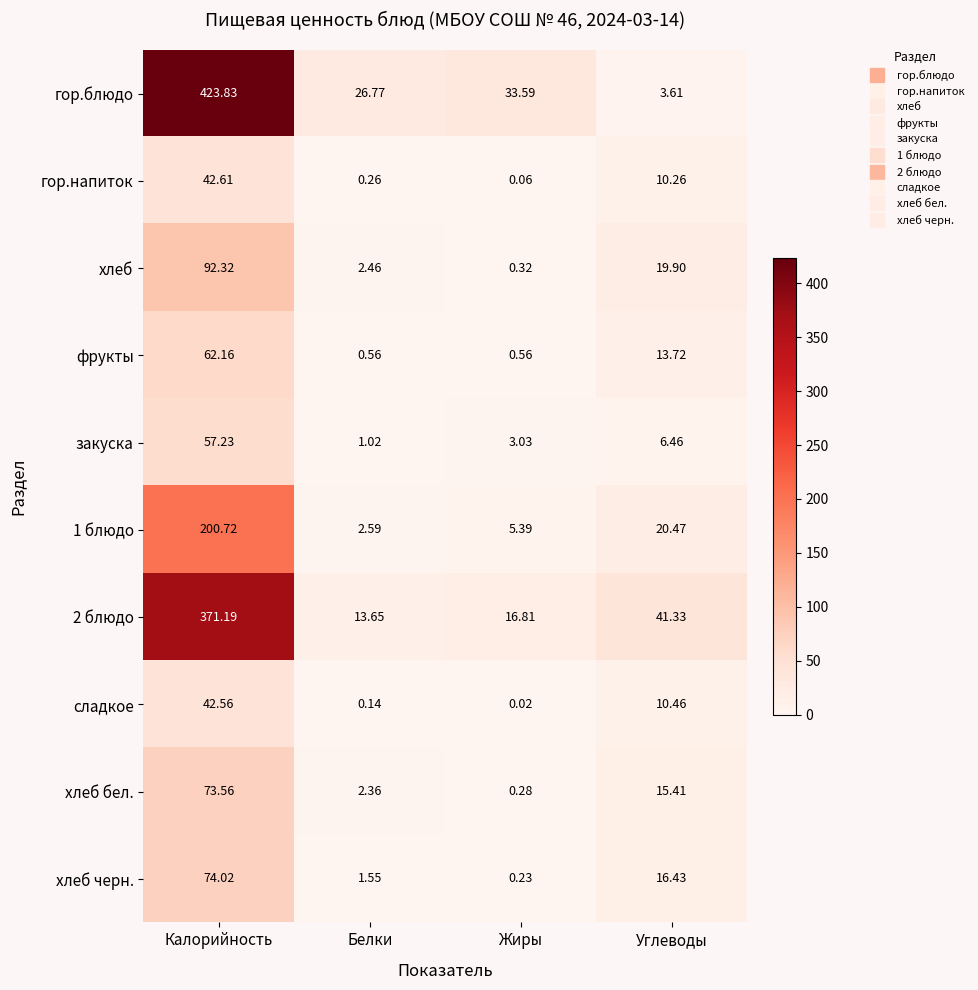

At which label is 2 блюдо closest to 192?

Углеводы